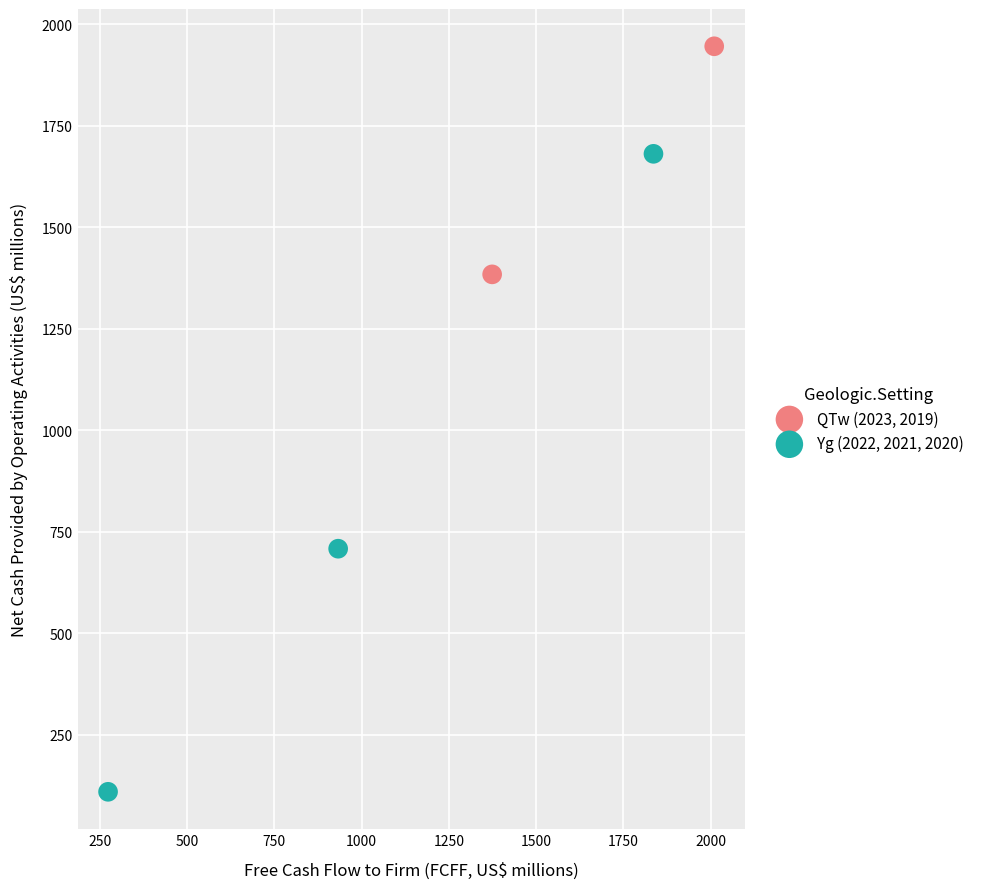

Which series contains the lowest Y value?

Yg (2022, 2021, 2020)